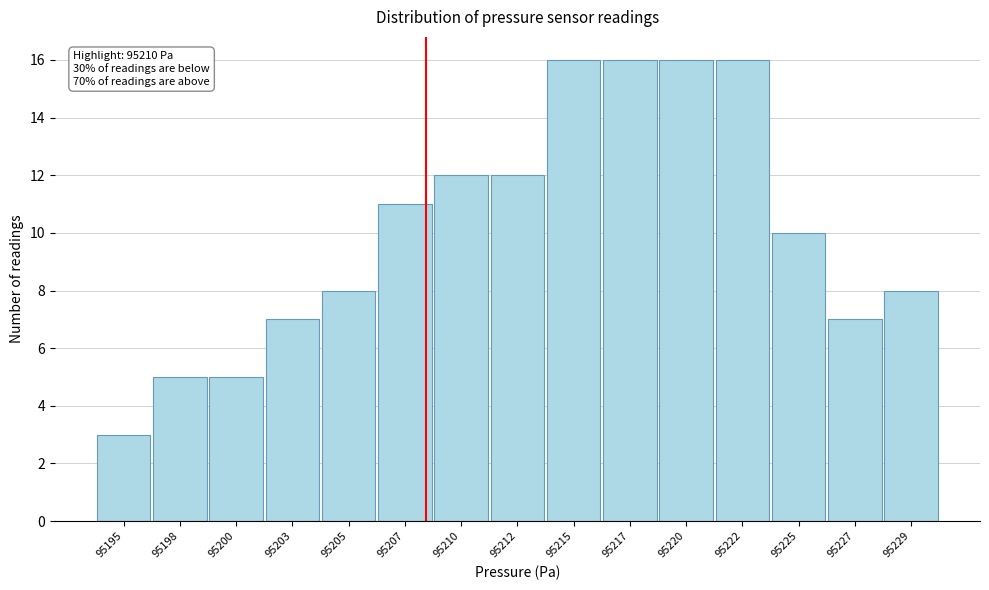

Reading left to right, what are all the values shown in this chart?

95195=3	95198=5	95200=5	95203=7	95205=8	95207=11	95210=12	95212=12	95215=16	95217=16	95220=16	95222=16	95225=10	95227=7	95229=8